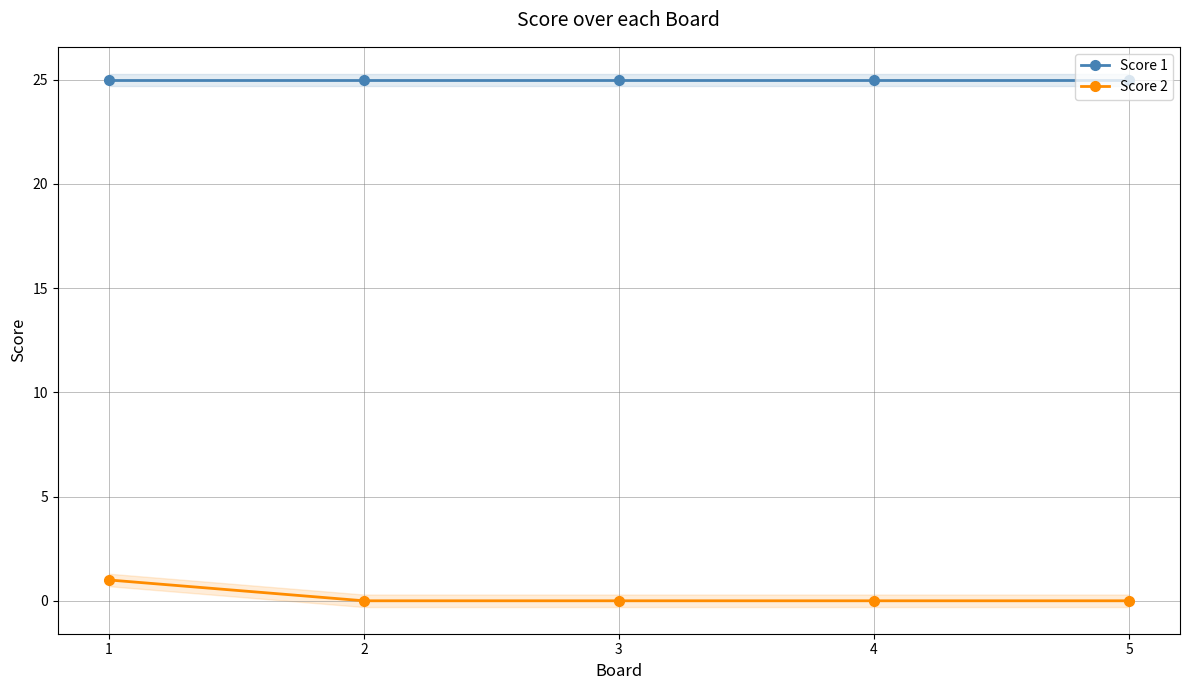

Which series has the largest total across all categories?

Score 1